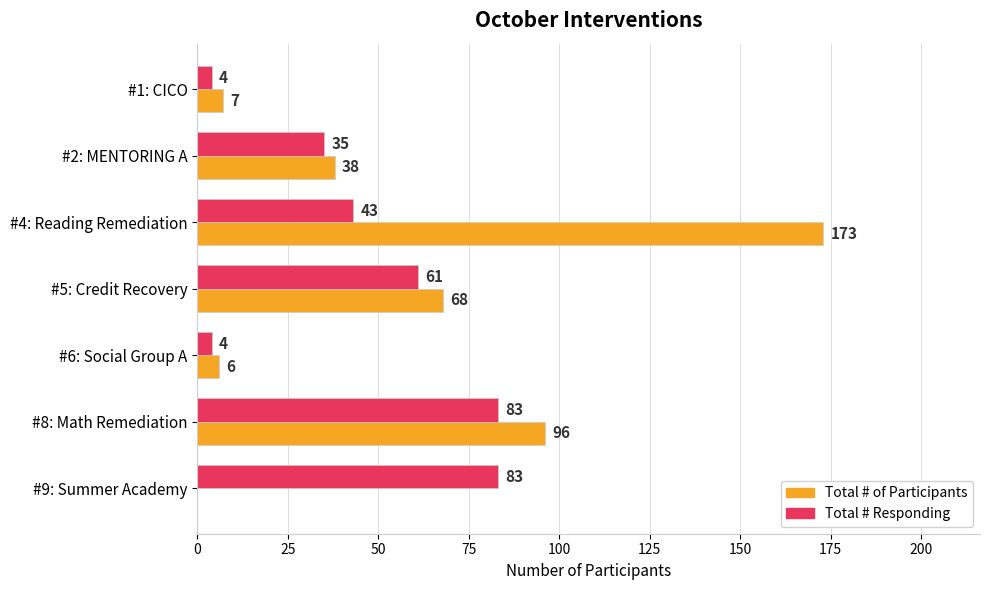

At which label is Total # Responding closest to 43?

#4: Reading Remediation